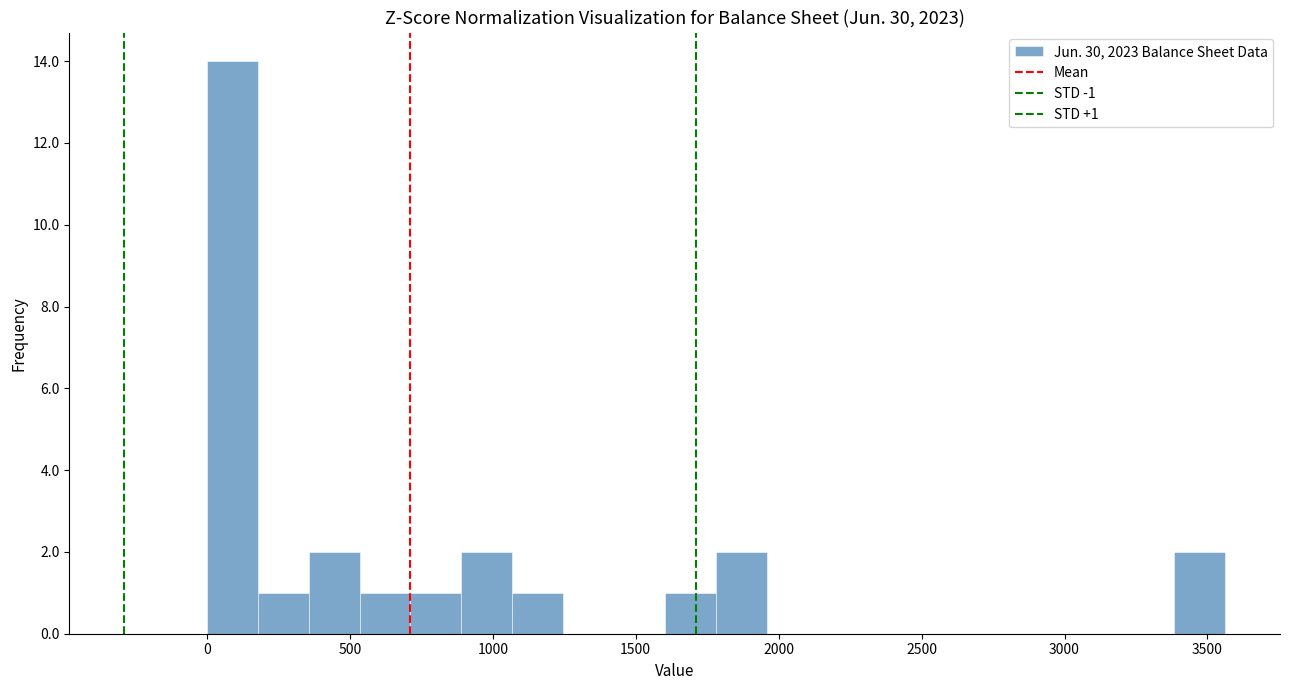

Around what value on the x-axis is the tallest bar? Give the approximate position of its centre, as read against the axis.

100